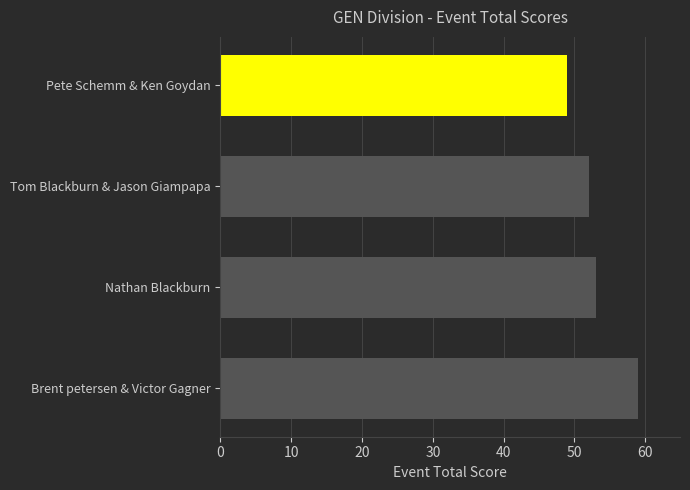

How many values are between 52 and 59?

3